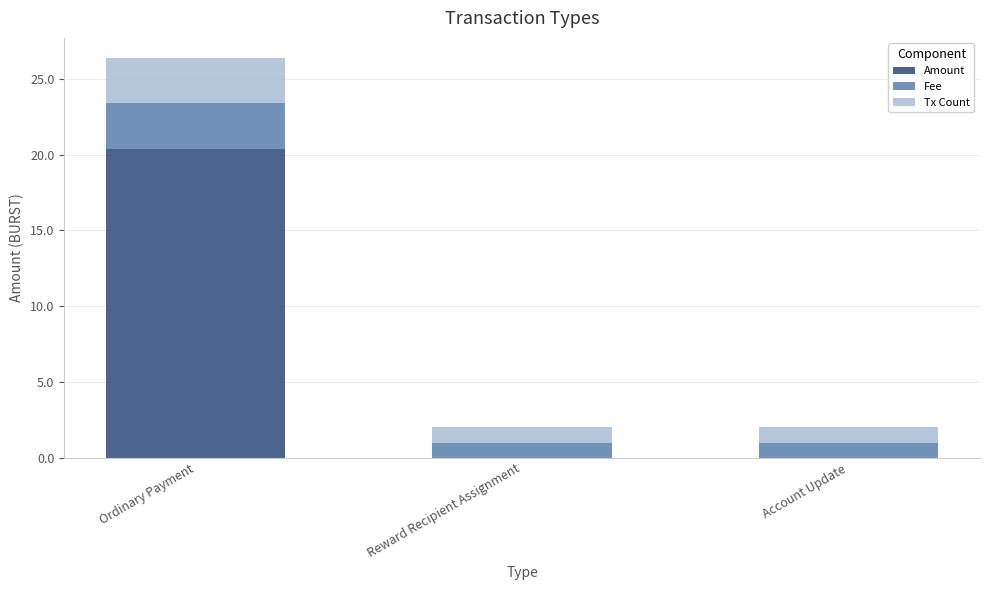

Reading left to right, what are the values for Amount?

Ordinary Payment=20.4	Reward Recipient Assignment=0.0	Account Update=0.0